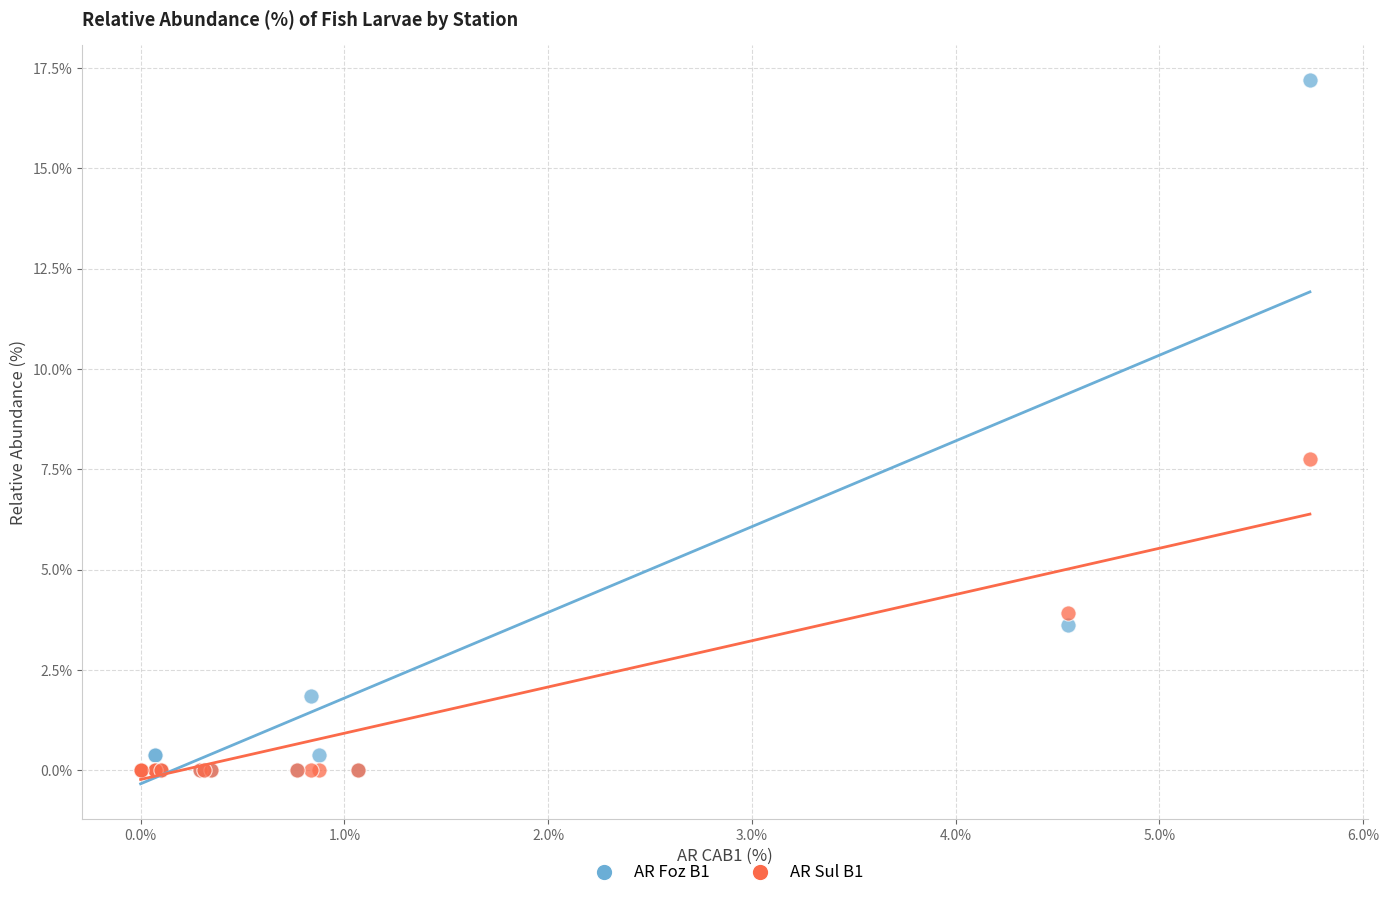

Across all series, what Y value is closest to 8?

7.8